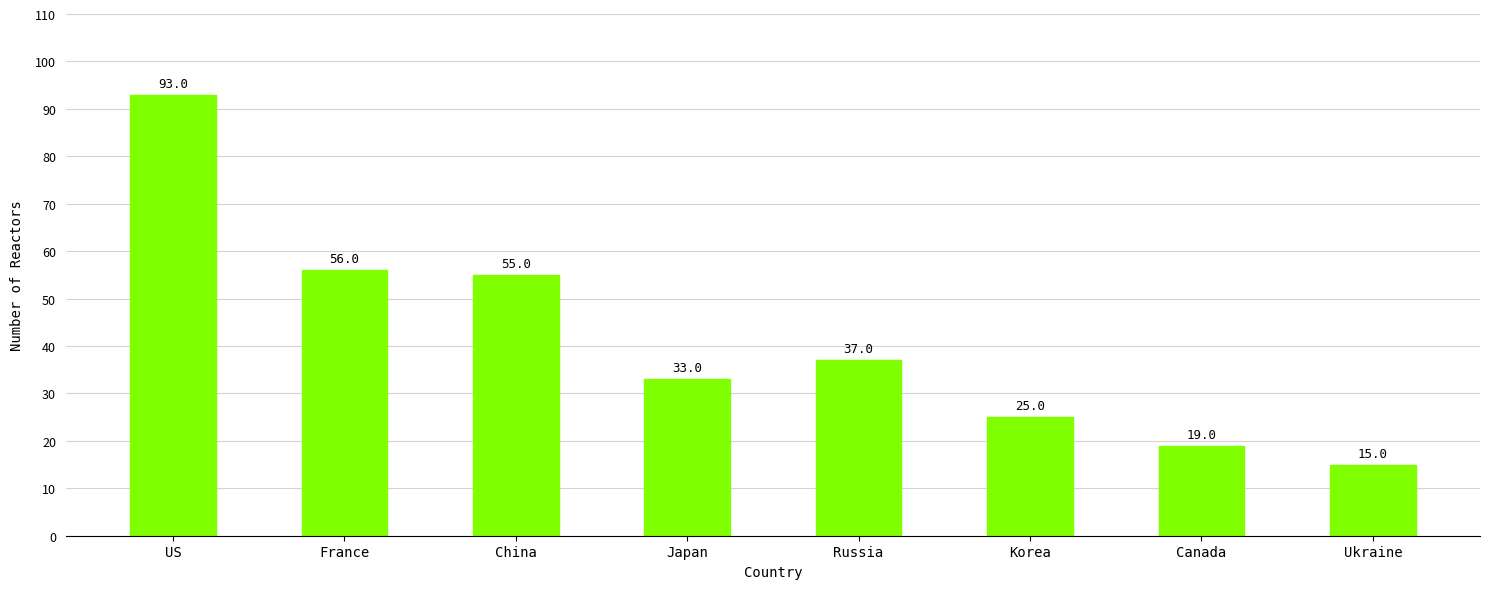

What is the value of the 4th bar from the left?

33